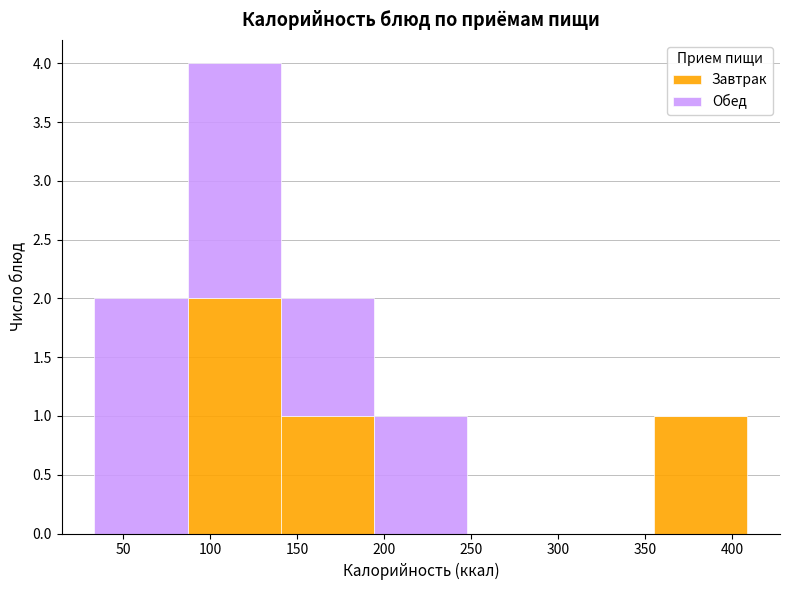

What is the total height of the stacked bar covering 35 to 85 on the x-axis? Neither the bar edges nor the heights are printed on the chart, so give them approximately, as read against the axes.

2